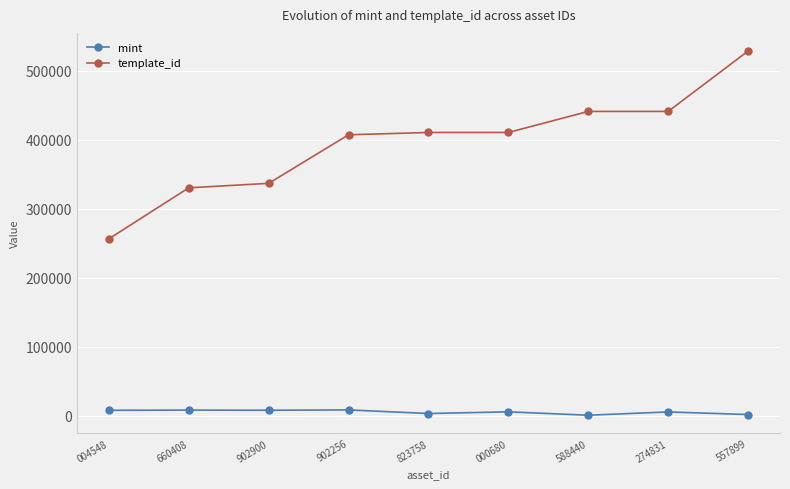

Does the chart have visible grid lines?

Yes